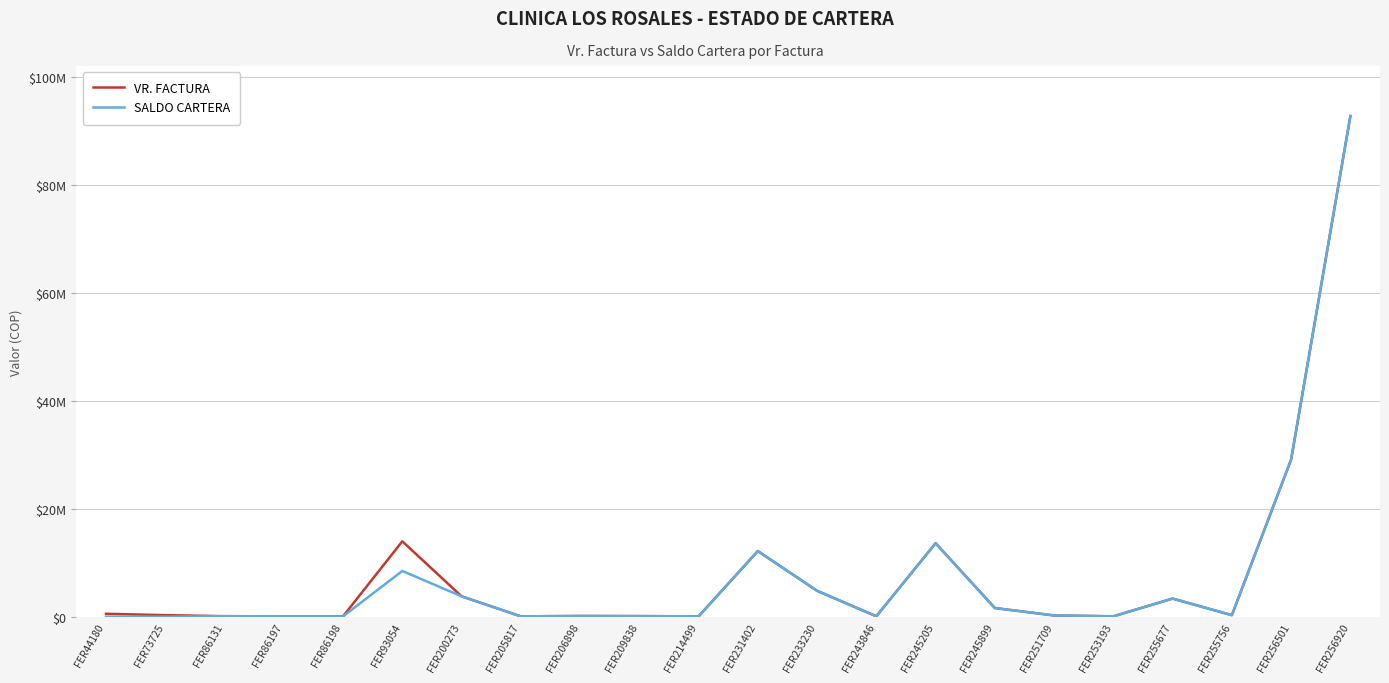

True or false: VR. FACTURA has more than 1 points higher than both neighbors.

True